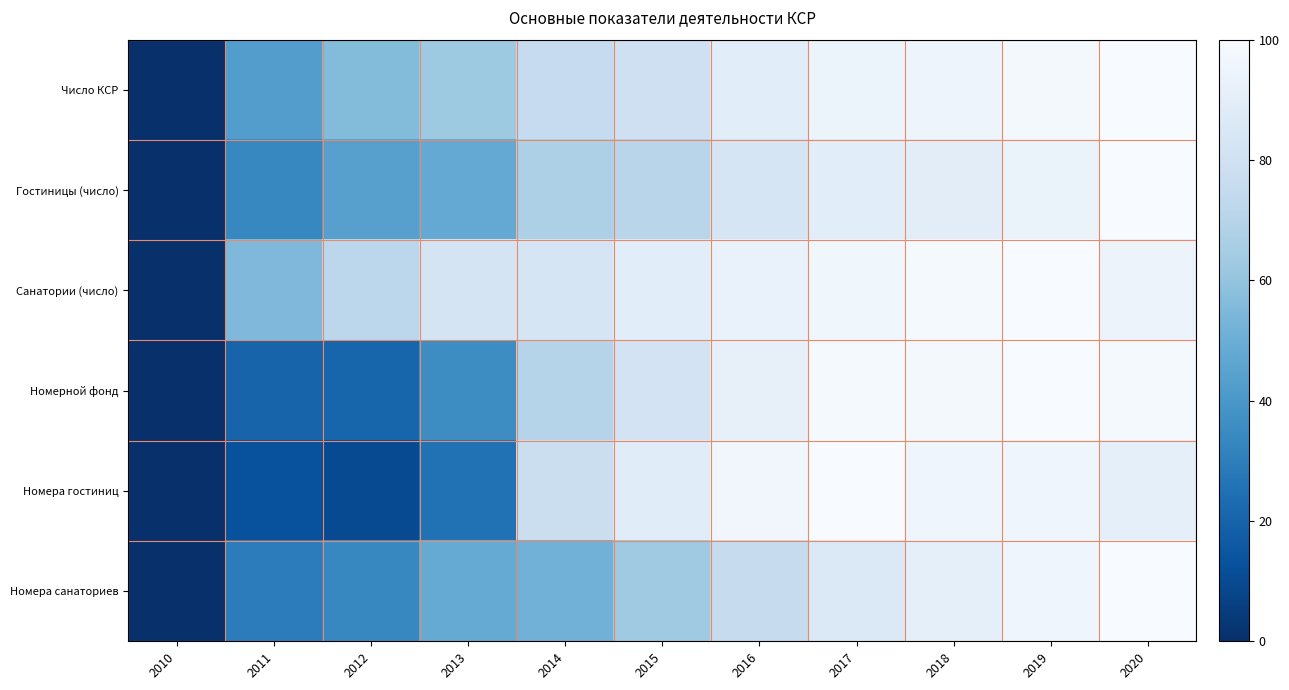

How many categories are shown in the chart?

11